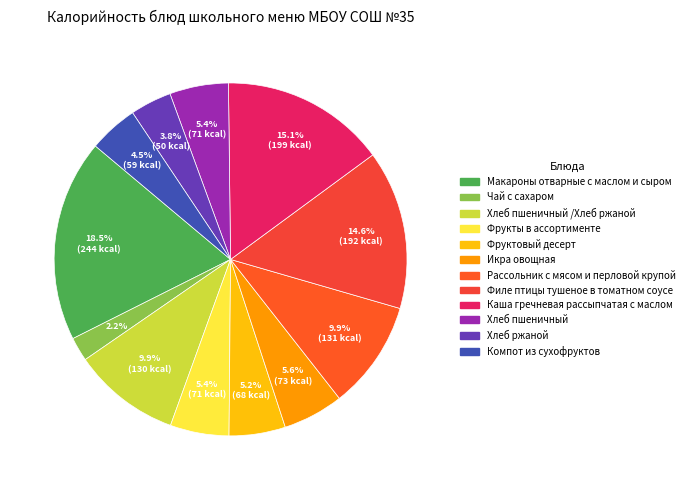

Rank the categories by value from highest to lowest.

Макароны отварные с маслом и сыром, Каша гречневая рассыпчатая с маслом, Филе птицы тушеное в томатном соусе, Рассольник с мясом и перловой крупой, Хлеб пшеничный /Хлеб ржаной, Икра овощная, Фрукты в ассортименте, Хлеб пшеничный, Фруктовый десерт, Компот из сухофруктов, Хлеб ржаной, Чай с сахаром